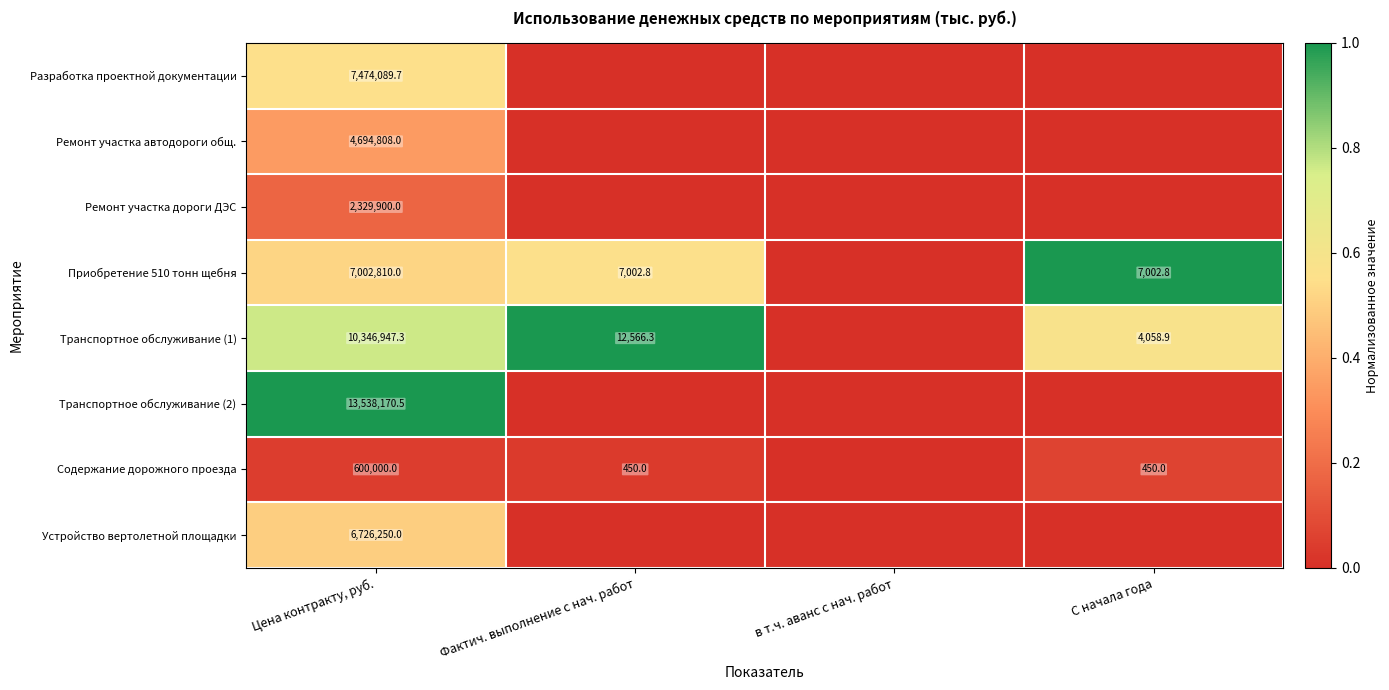

True or false: Транспортное обслуживание (1) has a value of 6363.1 at С начала года.

False